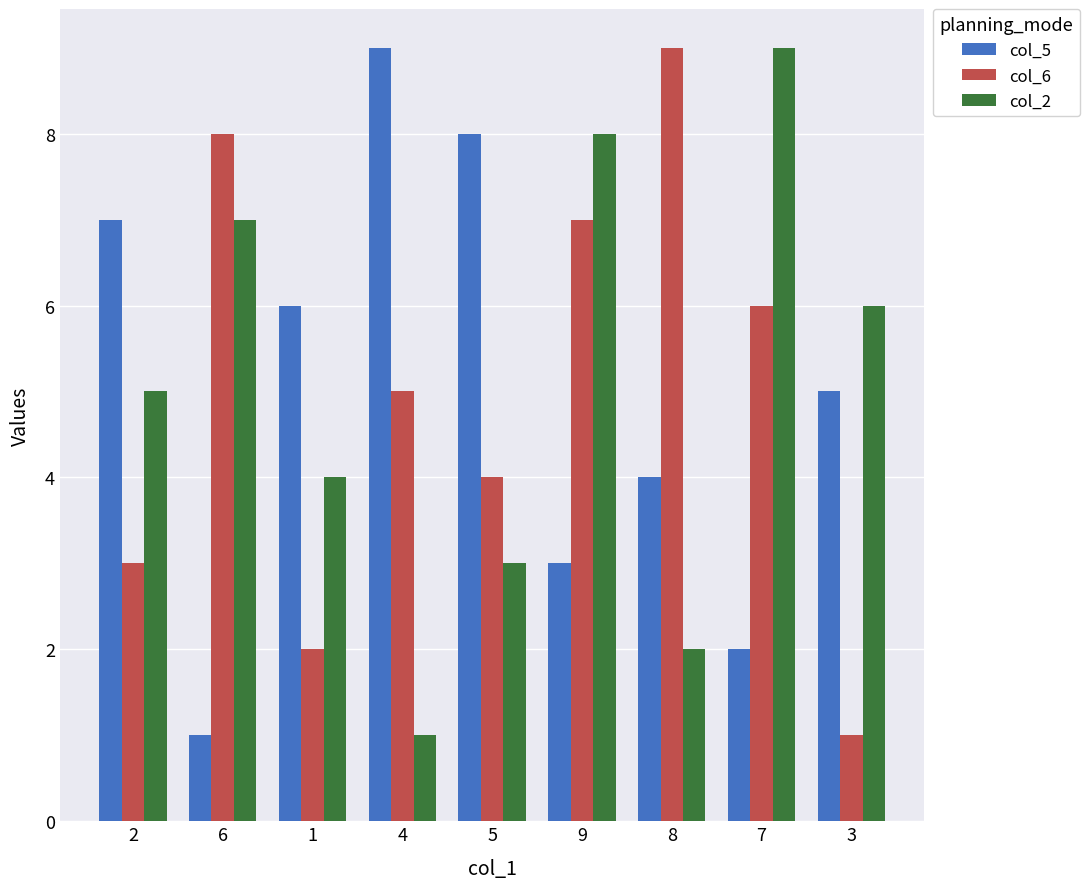

What position from the left is 9?

6